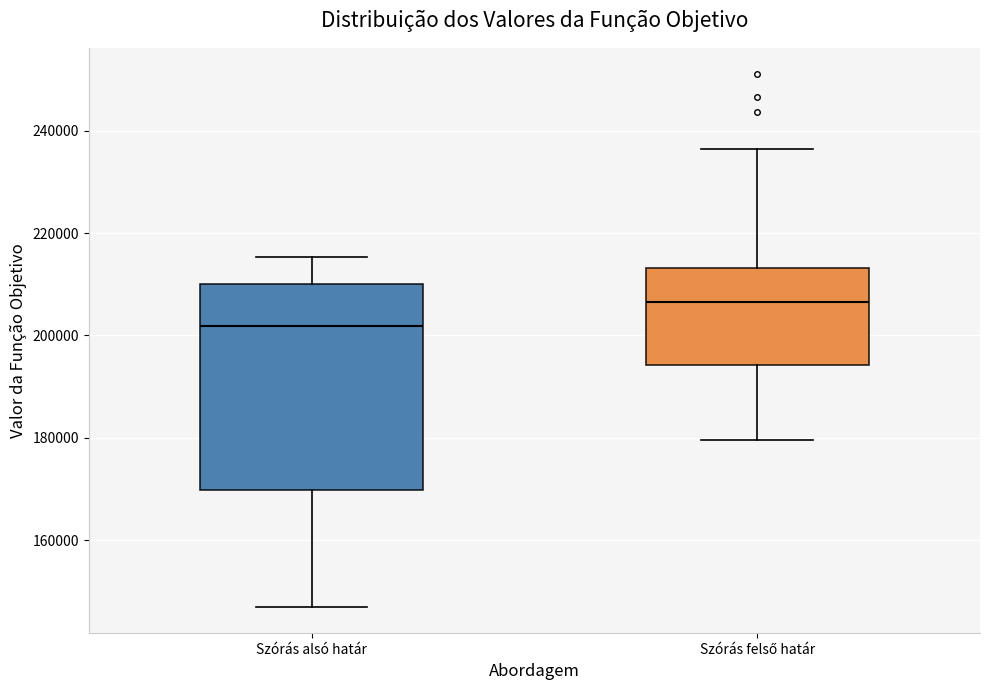

Reading left to right, read every box against the y-axis: the position of its median line, the range the box covers, and the ends of its whiskers. The values are not printed on the chart, so give them approximately, as read against the axis.

Szórás alsó határ: median 202000, box 170000 to 210000, whiskers 146000 to 216000
Szórás felső határ: median 206000, box 194000 to 214000, whiskers 180000 to 236000